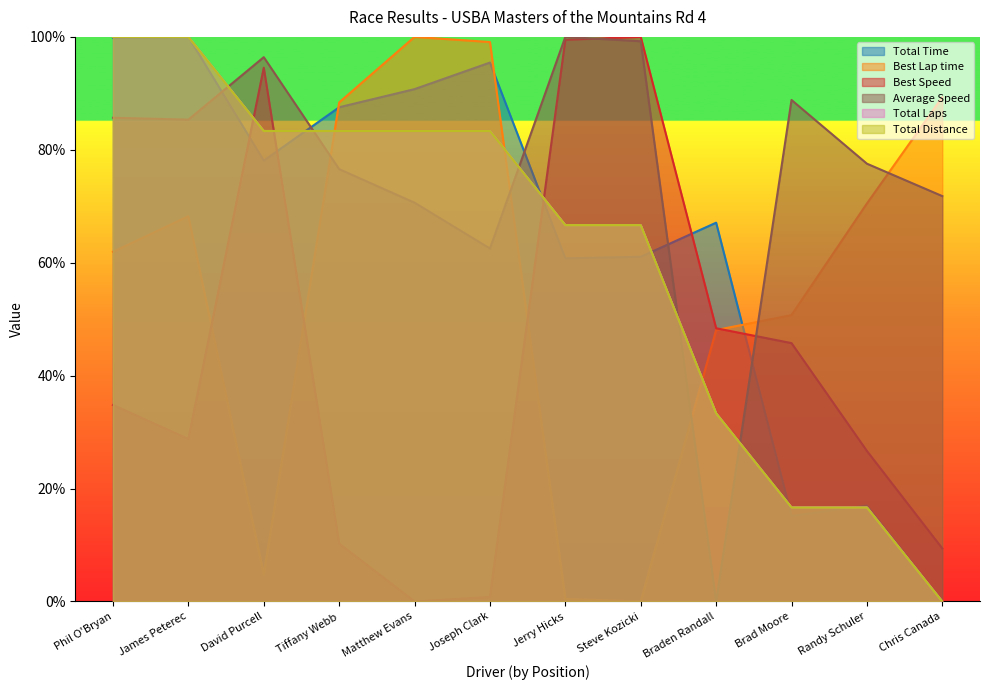

True or false: Best Lap time and Average Speed cross at least once.

True